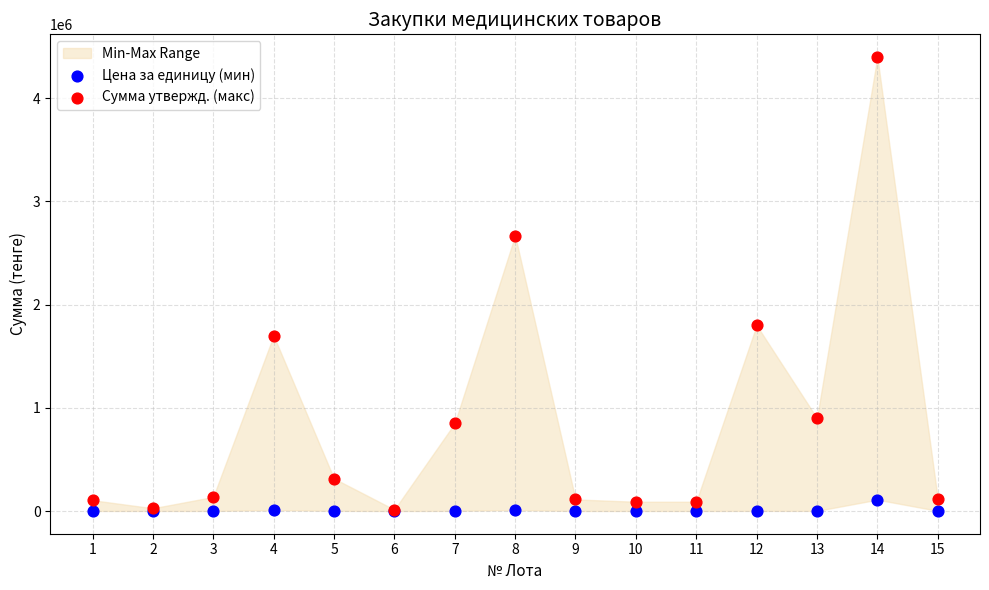

Which series contains the highest Y value?

Сумма утвержд. (макс)